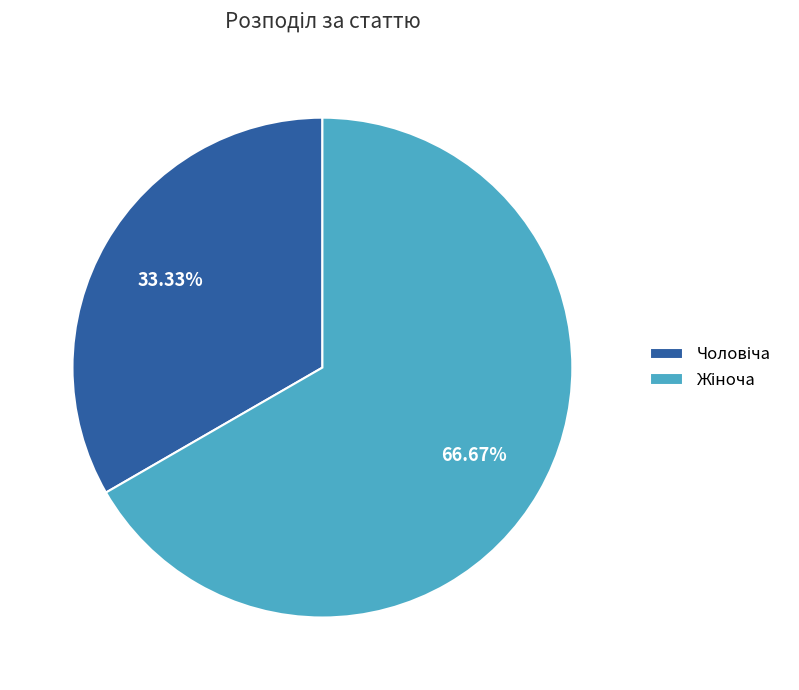

Does any single category account for the majority?

Yes